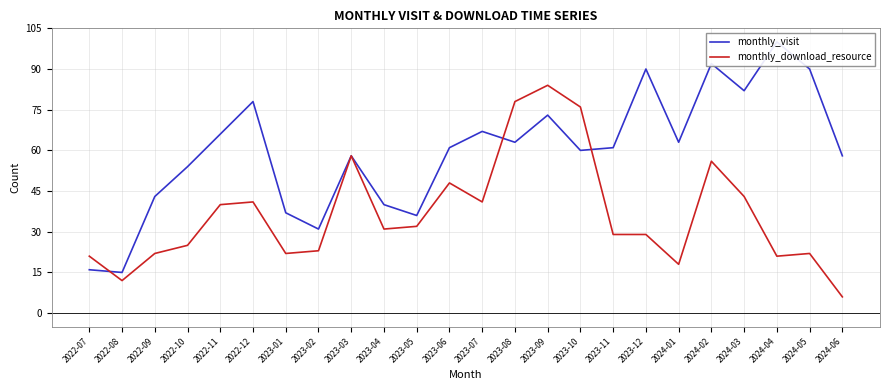

At 2023-09, list the series in order from largest to smallest.

monthly_download_resource, monthly_visit